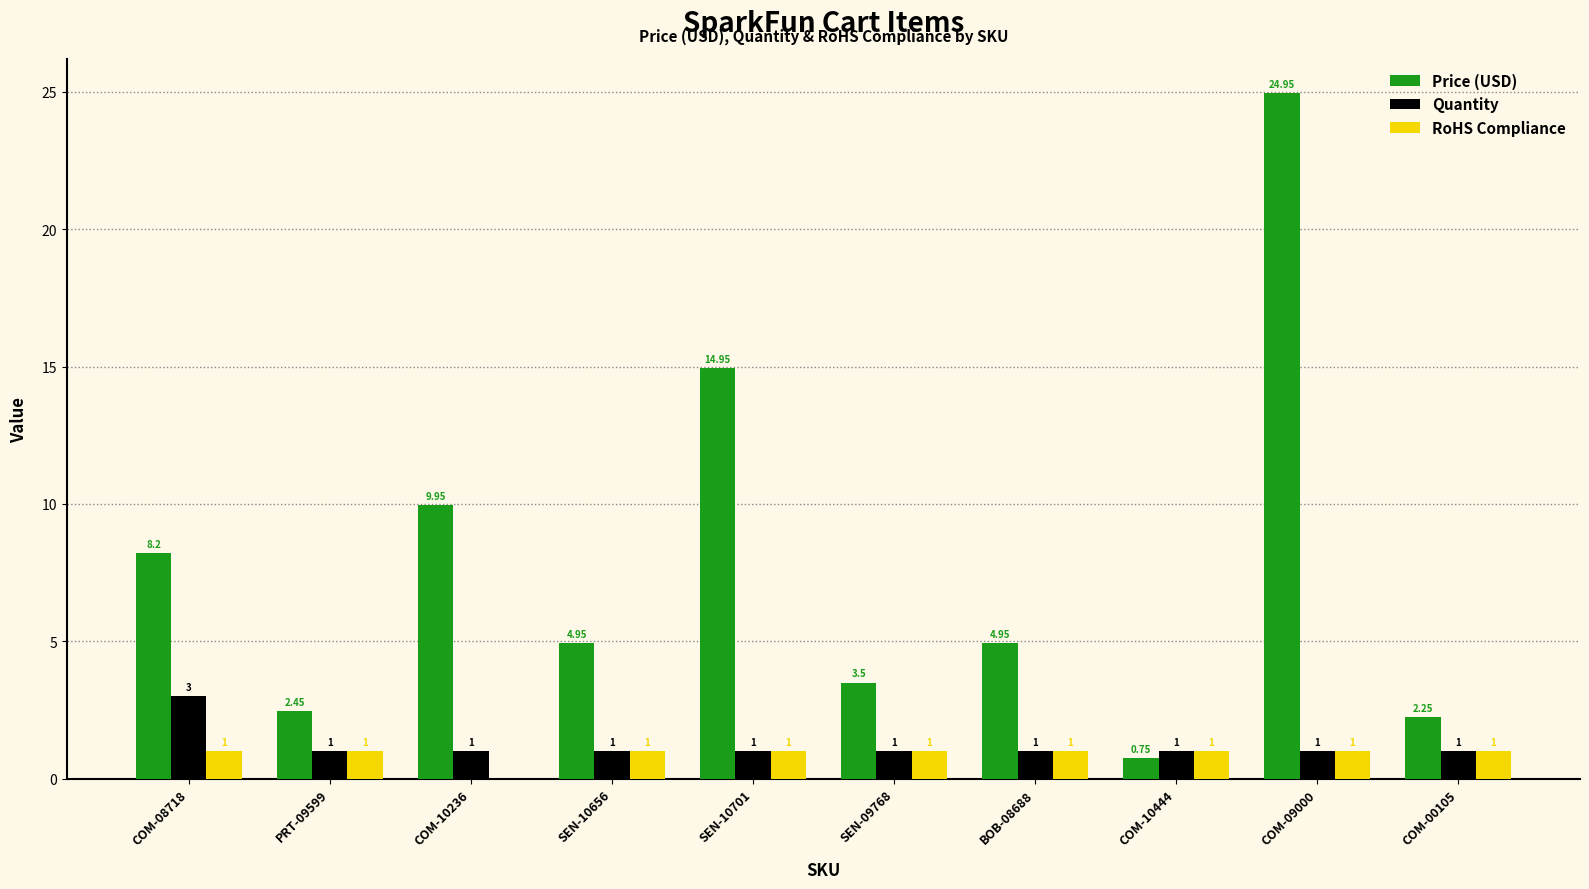

Which series changed the most between SEN-09768 and BOB-08688?

Price (USD)